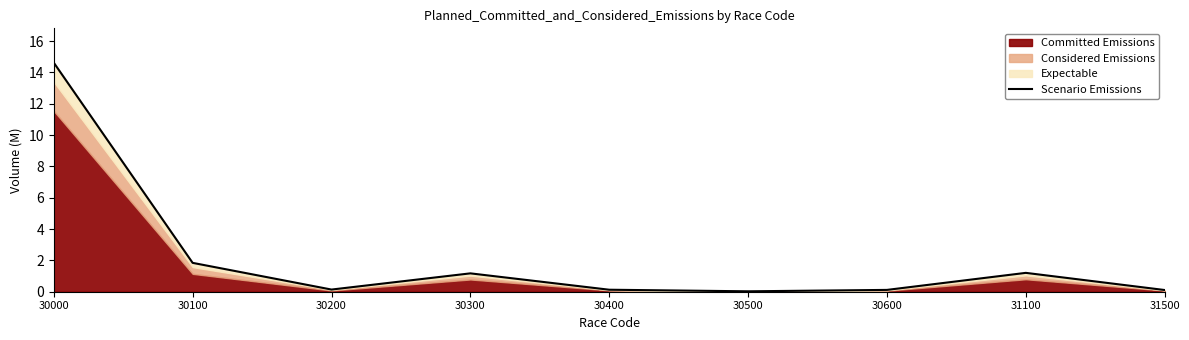

Reading left to right, transcribe all the data shown in this chart.

14.6	1.8	0.1	1.2	0.1	0.0	0.1	1.2	0.1